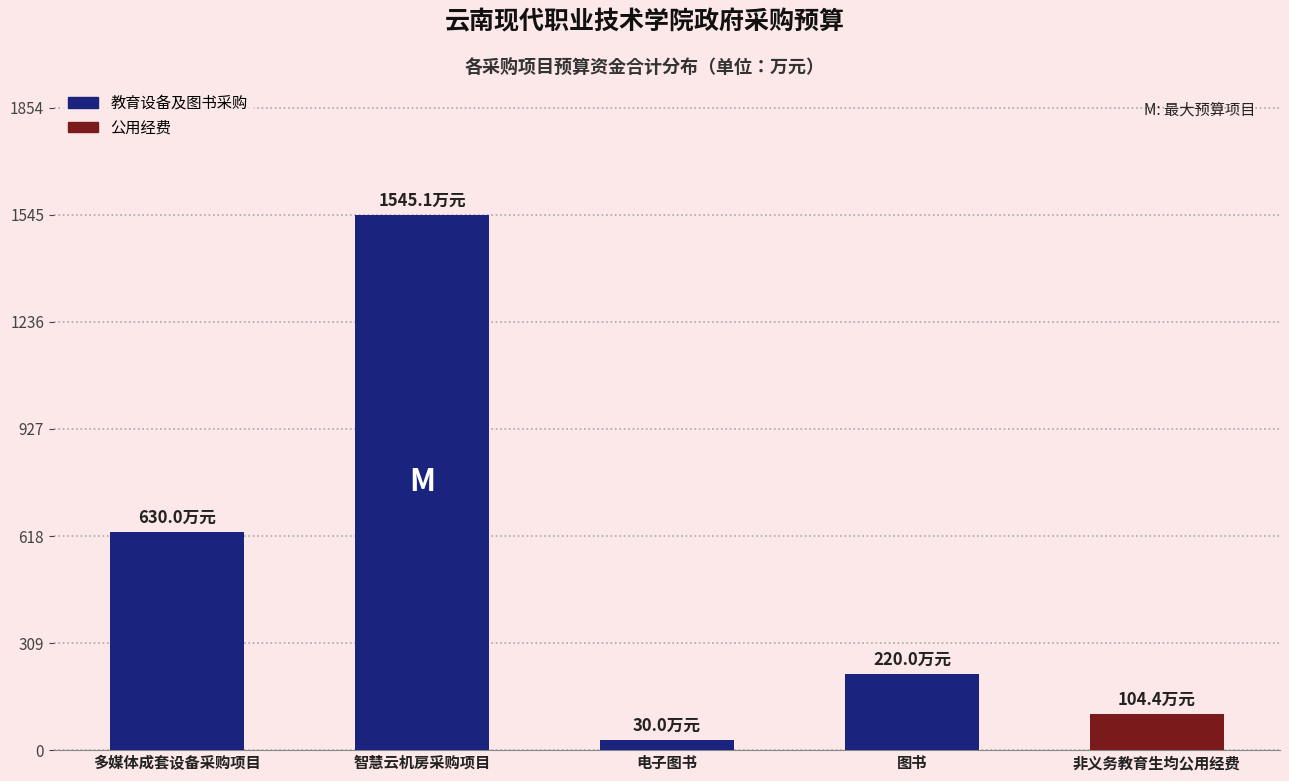

What is the difference between the values at 智慧云机房采购项目 and 非义务教育生均公用经费?

1440.7